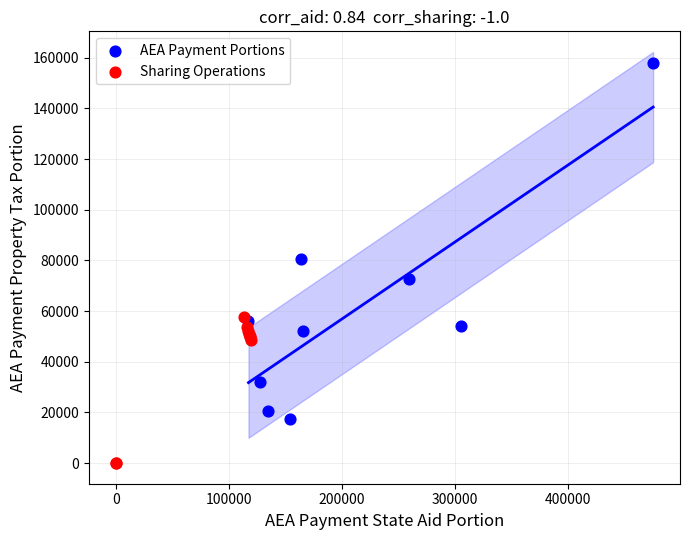

Which series contains the highest Y value?

AEA Payment Portions